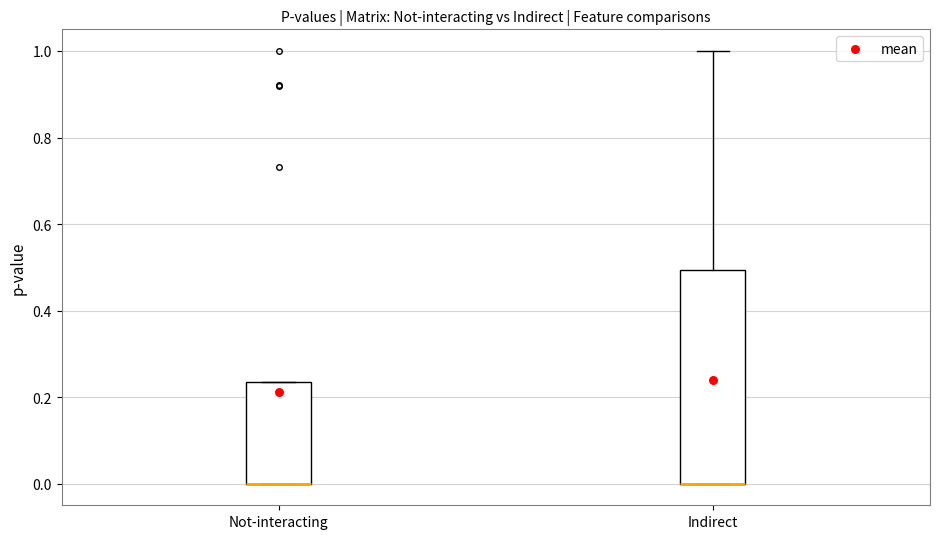

Reading left to right, transcribe this box plot: for each box, give where its median line is, the range the box spans, and where its two whiskers end, as read against the y-axis. The values are not printed on the chart, so give them approximately, as read against the axis.

Not-interacting: median 0.00 (drawn on the box's lower edge), box 0.00 to 0.24, whiskers 0.00 to 0.24
Indirect: median 0.00 (drawn on the box's lower edge), box 0.00 to 0.50, whiskers 0.00 to 1.00